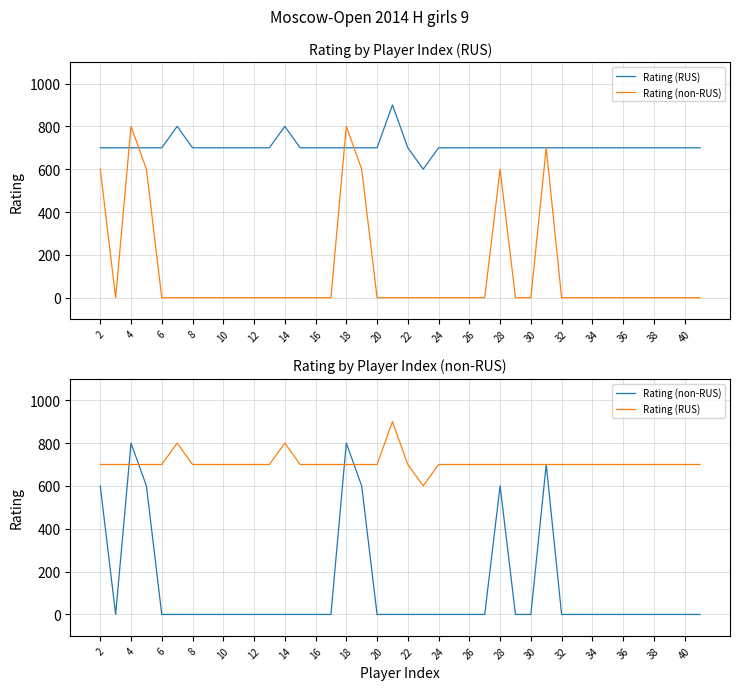

Which series changed the most between 14 and 37?

Rating (RUS)